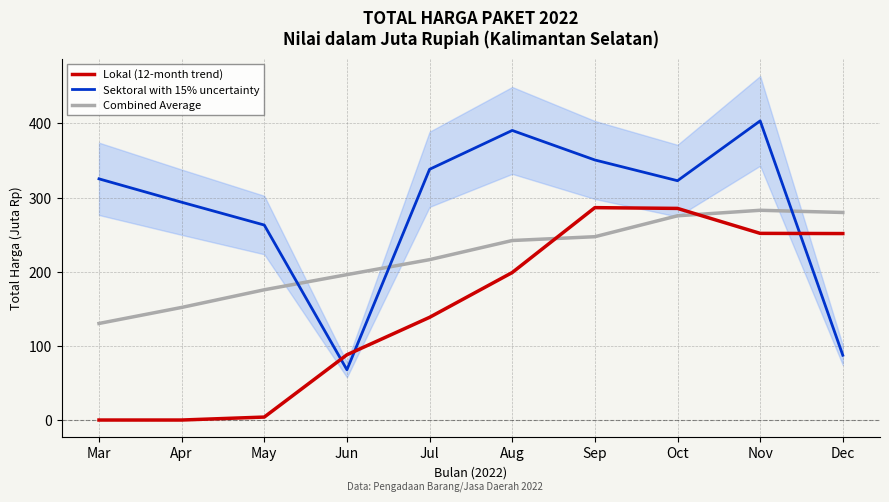

Does the chart display data point markers on the line(s)?

No